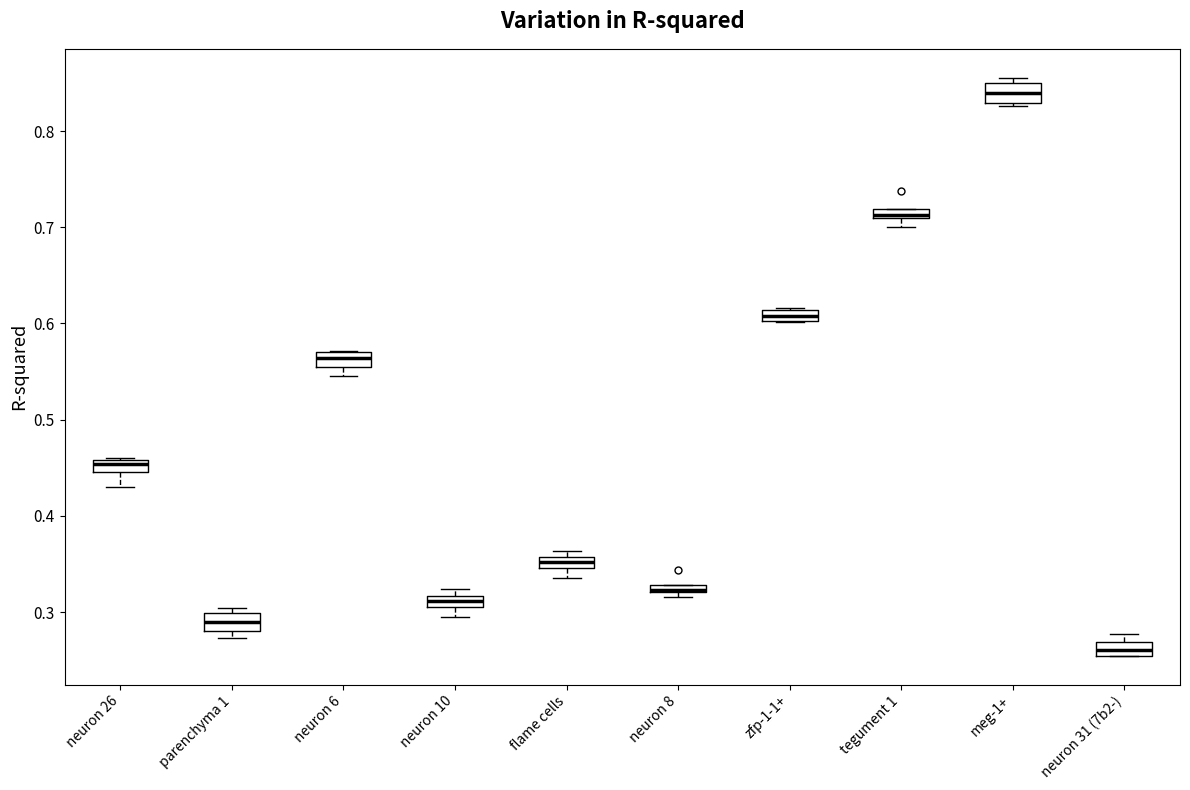

Where is the lower edge of the box for neuron 6 on the y-axis? The values are not printed on the chart, so give them approximately, as read against the axis.

0.55